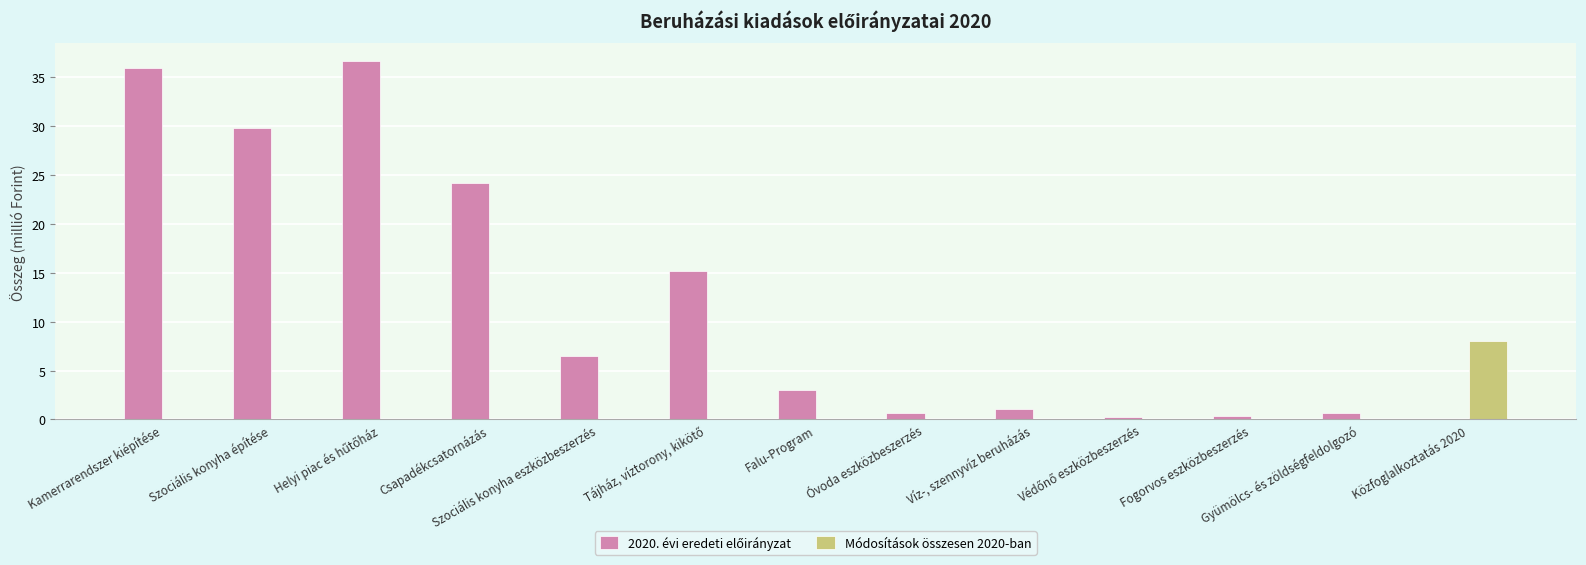

The Módosítások összesen 2020-ban series shows -5.4 at Óvoda eszközbeszerzés. True or false?

False